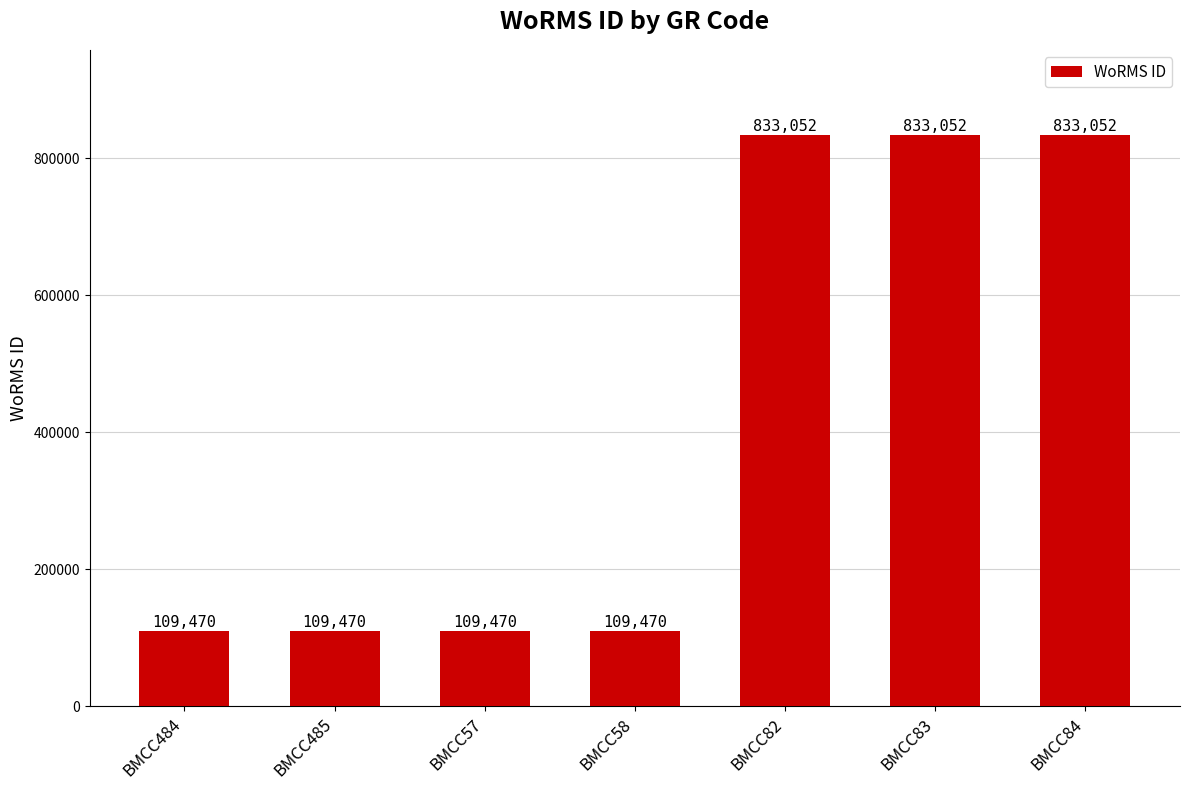

What is the difference between the maximum and second lowest values?

723582